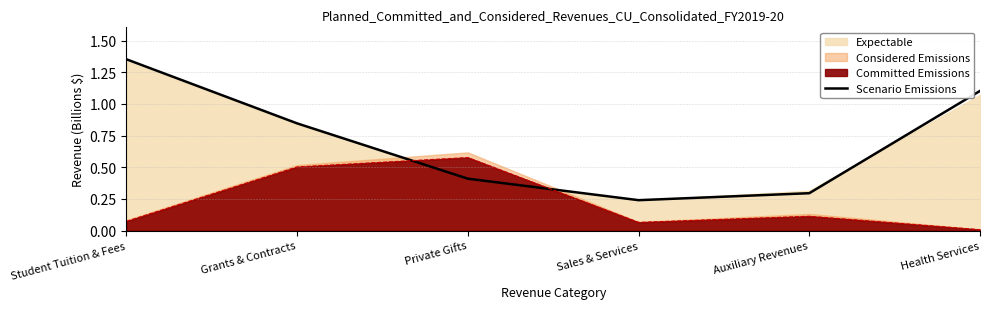

Which category has the lowest value across all series?

Sales & Services